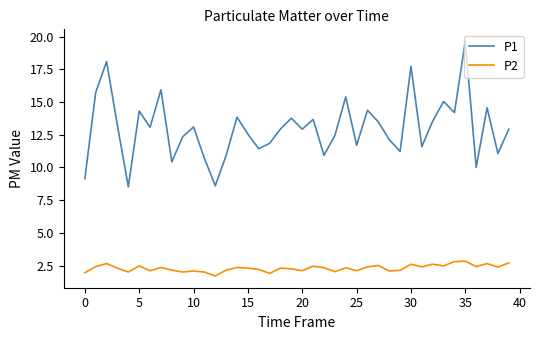

True or false: P2 and P1 cross at least once.

False